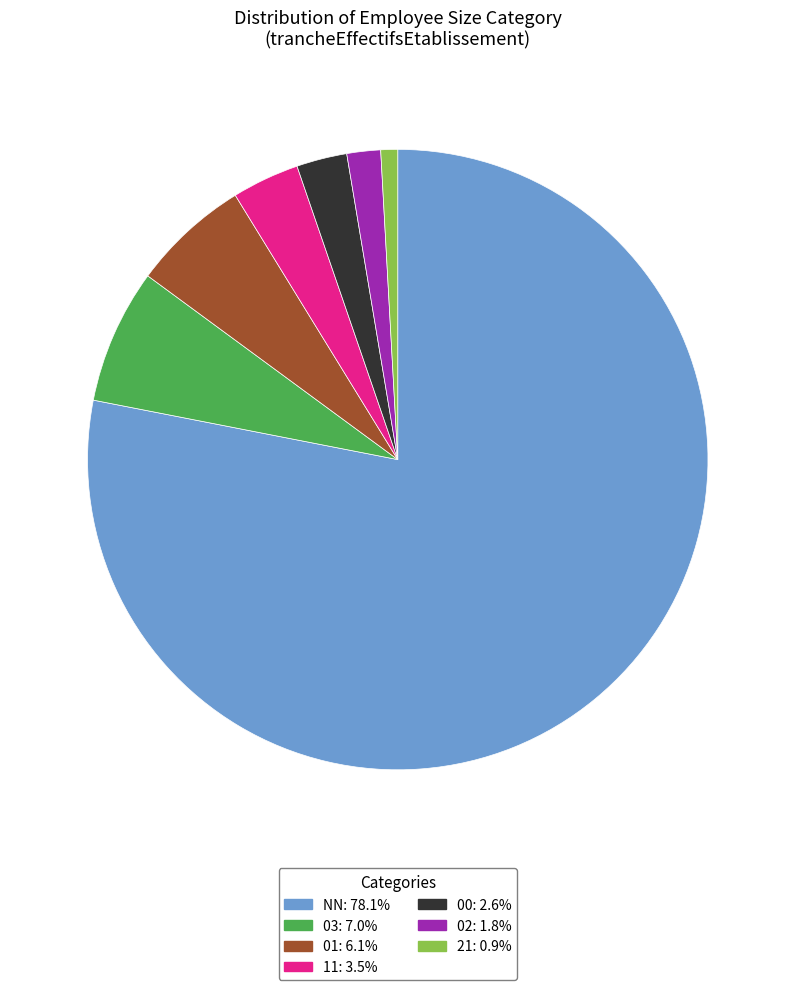

Which has a higher value, 21 or 11?

11